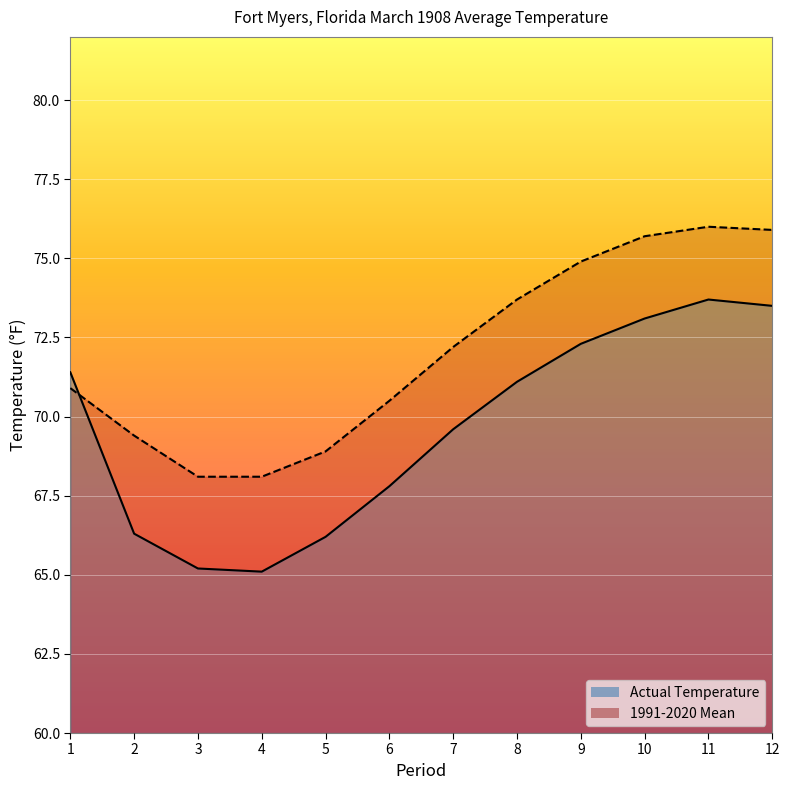

What is the maximum value shown in the chart?

76.0